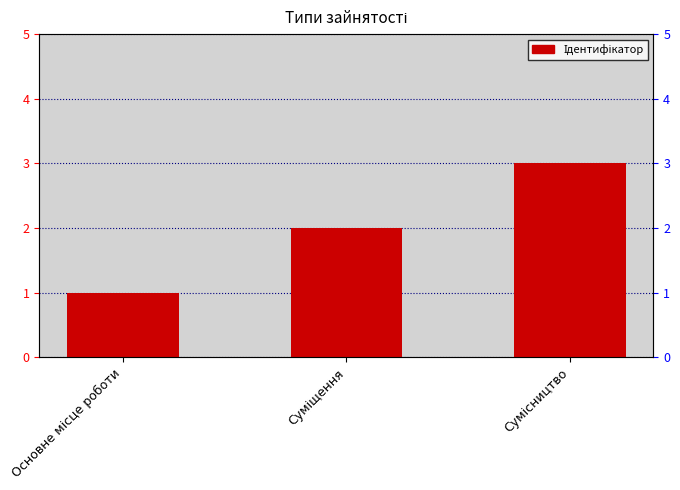

Rank the categories by value from lowest to highest.

Основне місце роботи, Суміщення, Сумісництво